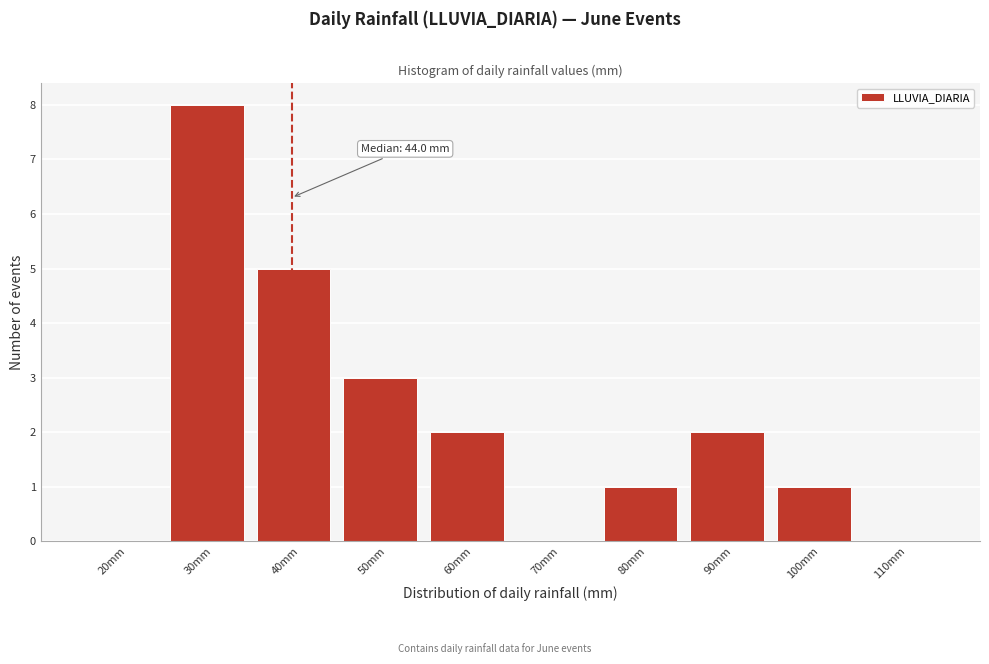

Reading left to right, transcribe all the data shown in this chart.

20mm=0	30mm=8	40mm=5	50mm=3	60mm=2	70mm=0	80mm=1	90mm=2	100mm=1	110mm=0